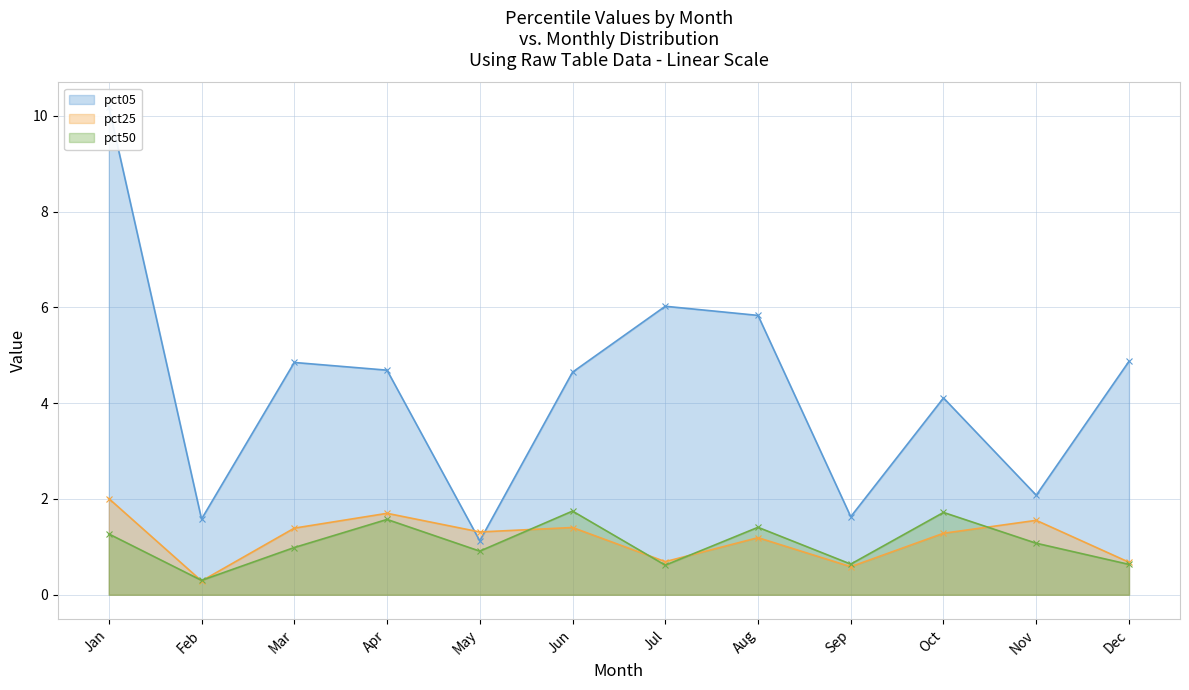

What is the sum of the pct25 values at Apr and Feb?

2.0